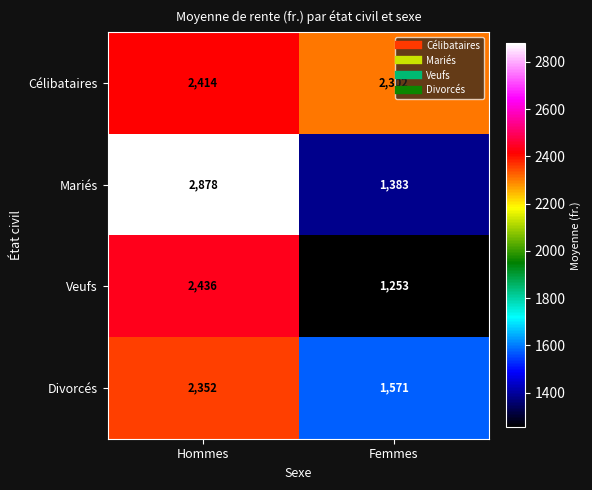

Is it true that Veufs equals 875 at Femmes?

False